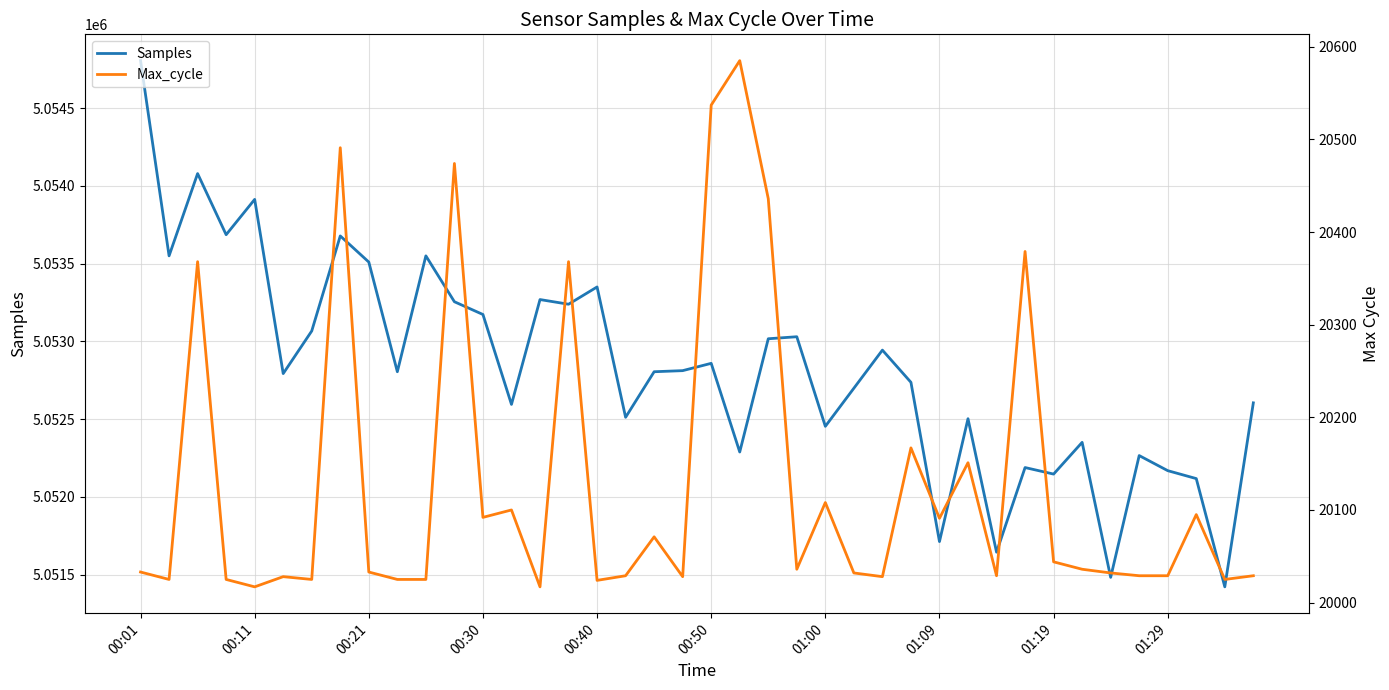

What is the lowest value of the Samples series?

5051422